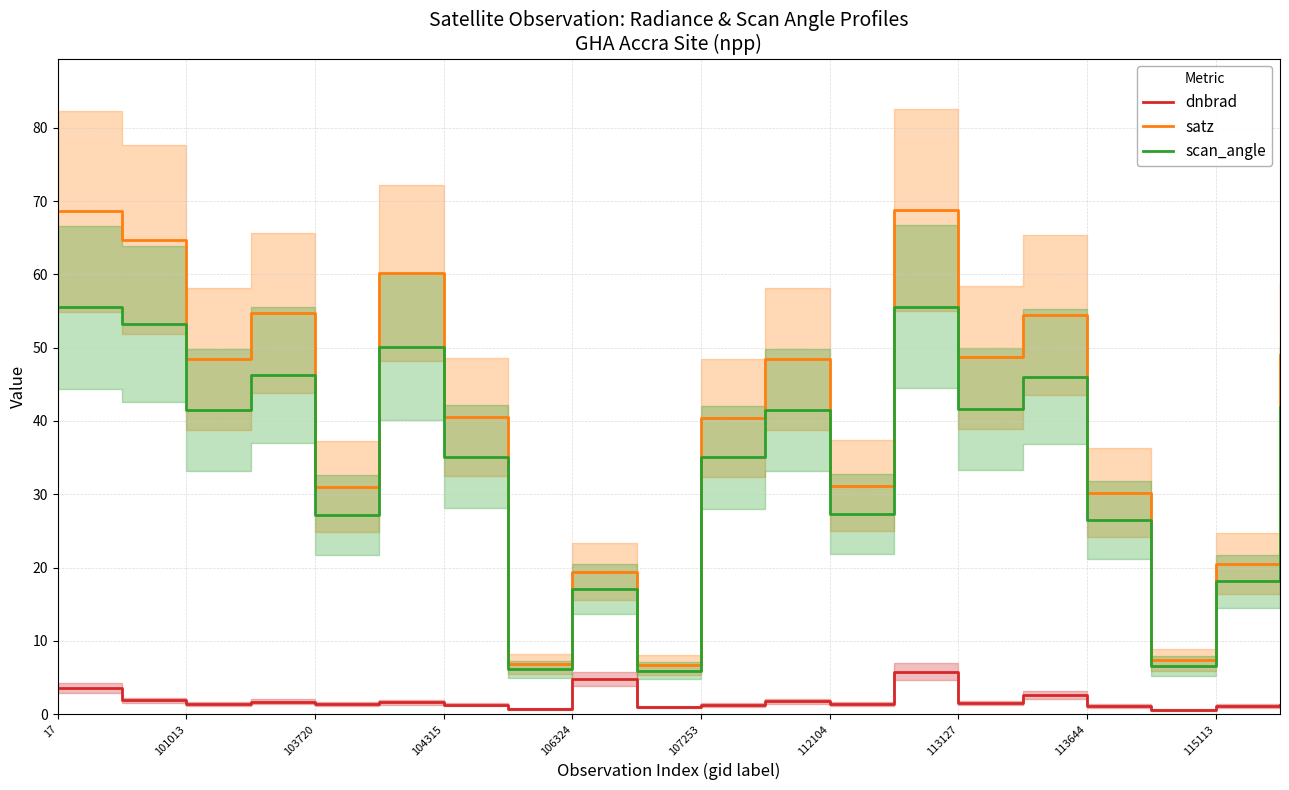

True or false: dnbrad has a value of 1.1 at 115113.

True